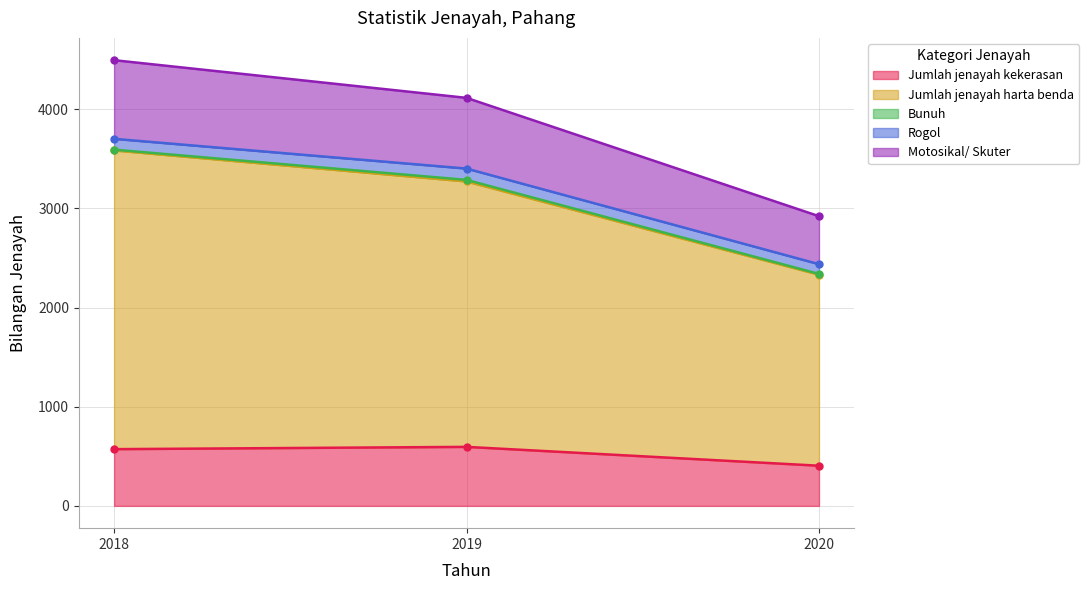

What is the highest value of the Jumlah jenayah kekerasan series?

595